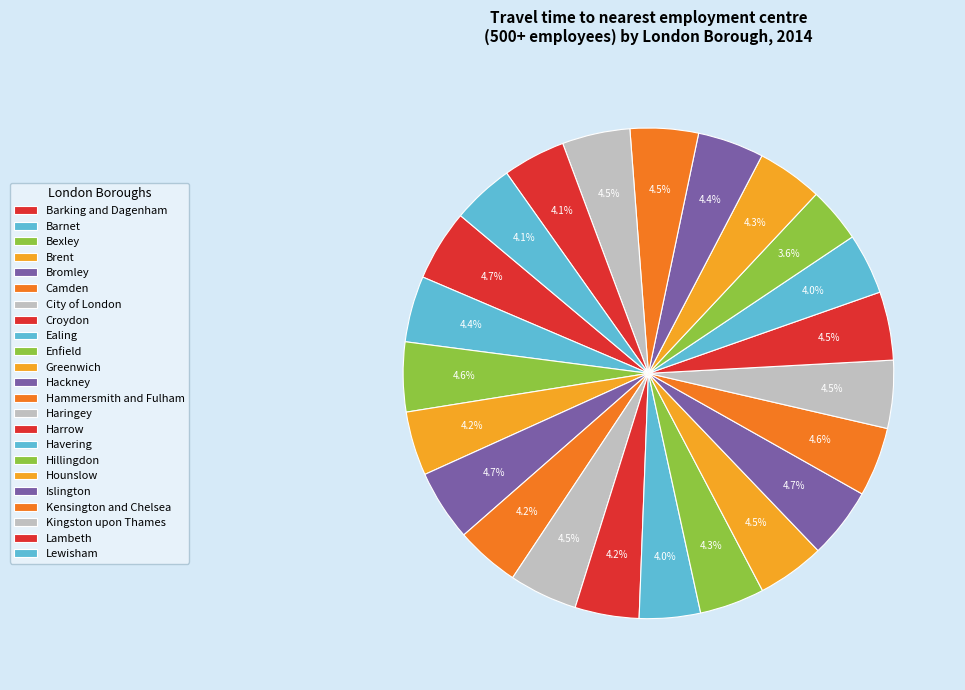

To the nearest percent, what is the difference between the largest and smallest slice percentages?

1%